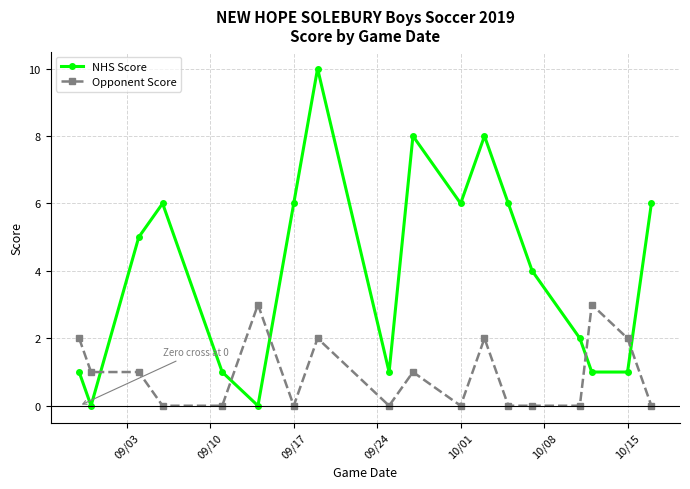

What is the maximum value for NHS Score?

10